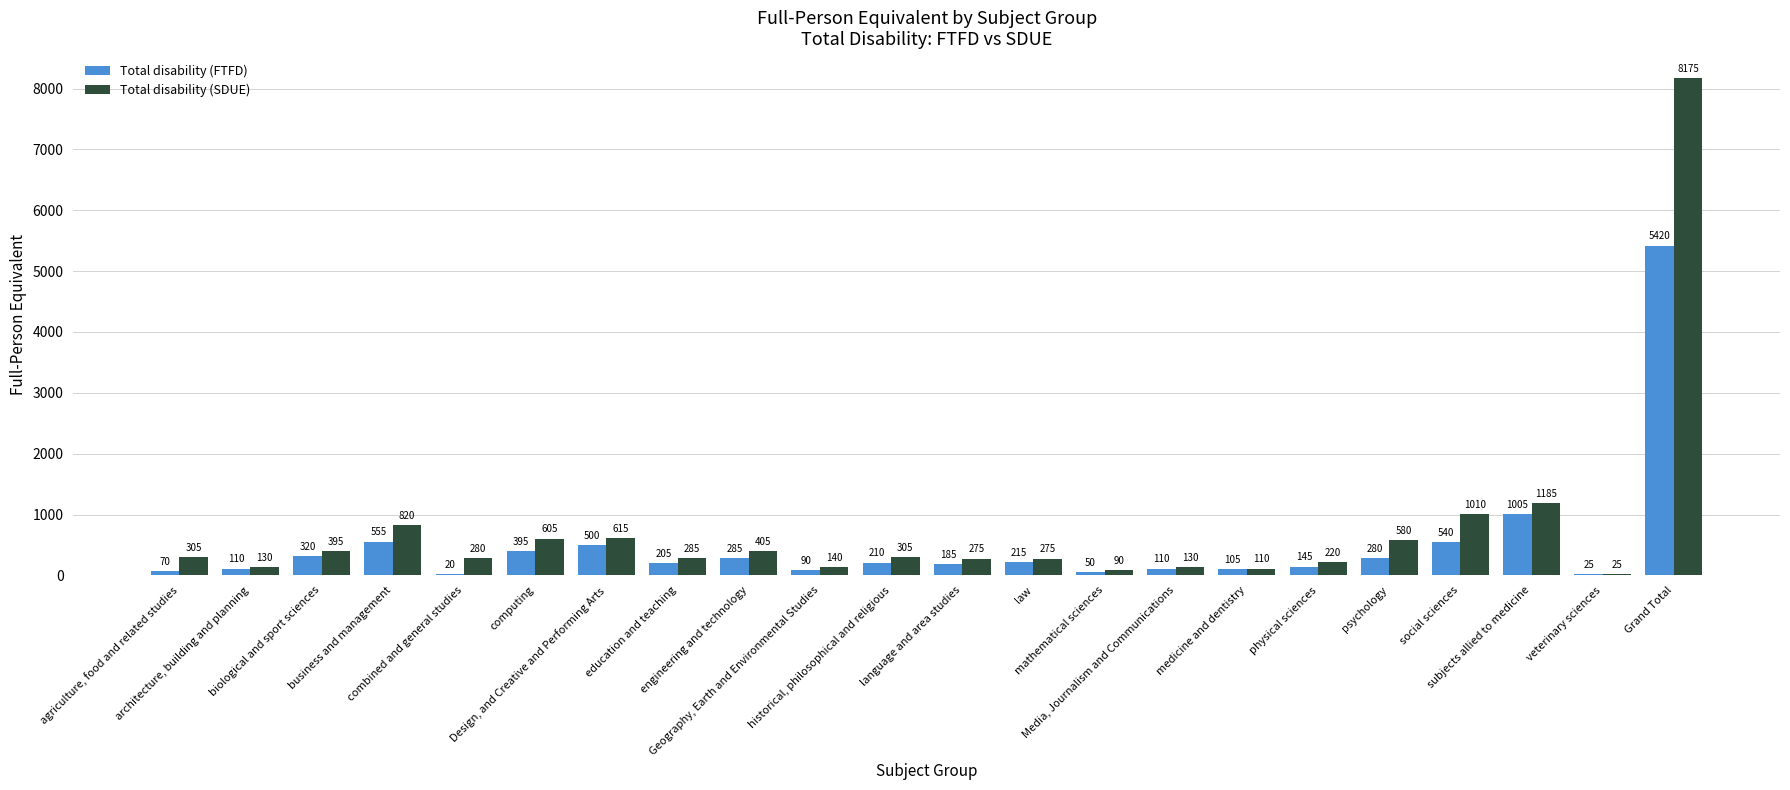

Which label corresponds to the largest value in the chart?

Grand Total